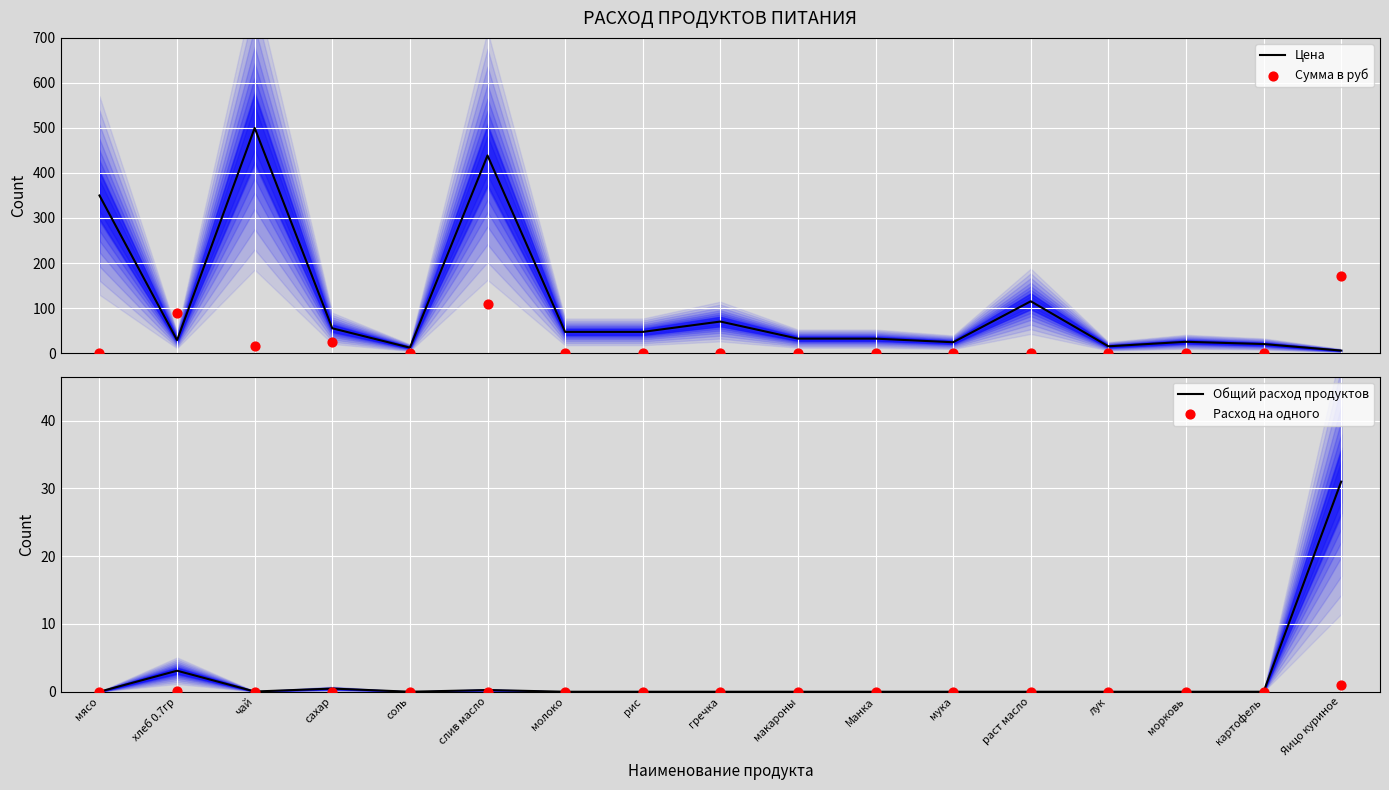

Which series has the largest Y range (max minus min)?

Цена